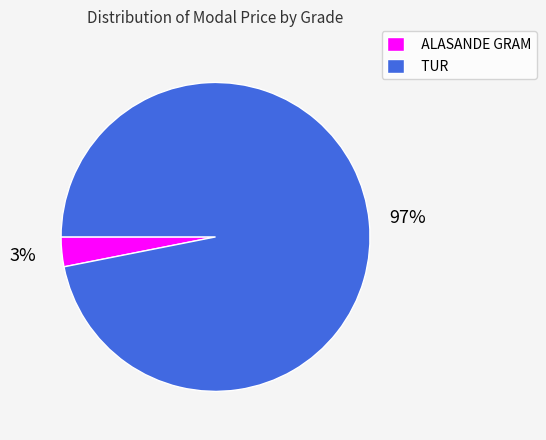

How many segments does this pie chart have?

2